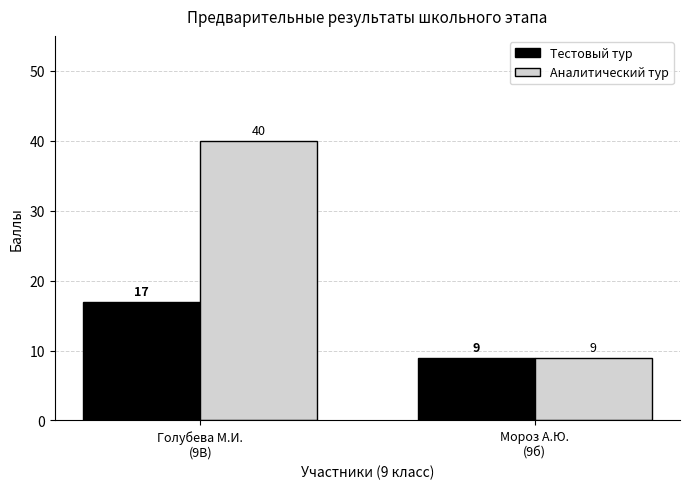

Reading left to right, what are all the values shown in this chart?

Тестовый тур: 17	9
Аналитический тур: 40	9